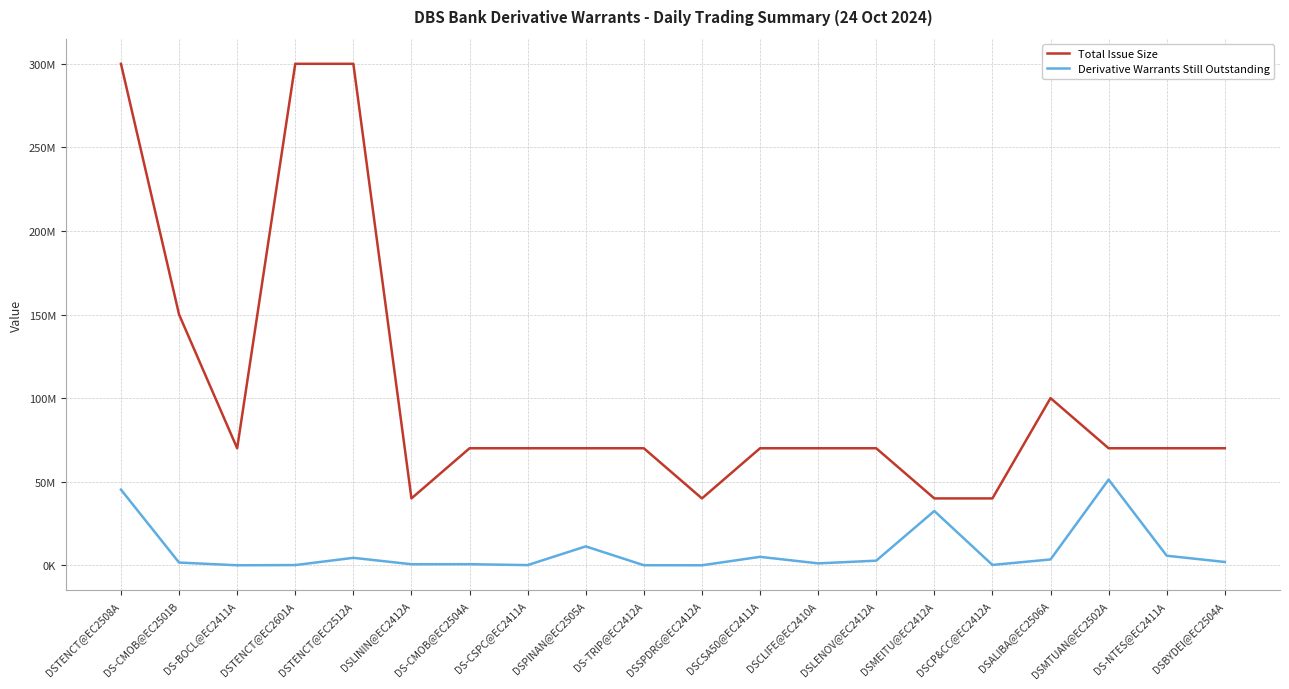

Where does the Total Issue Size series first go above 70000000?

DSTENCT@EC2508A